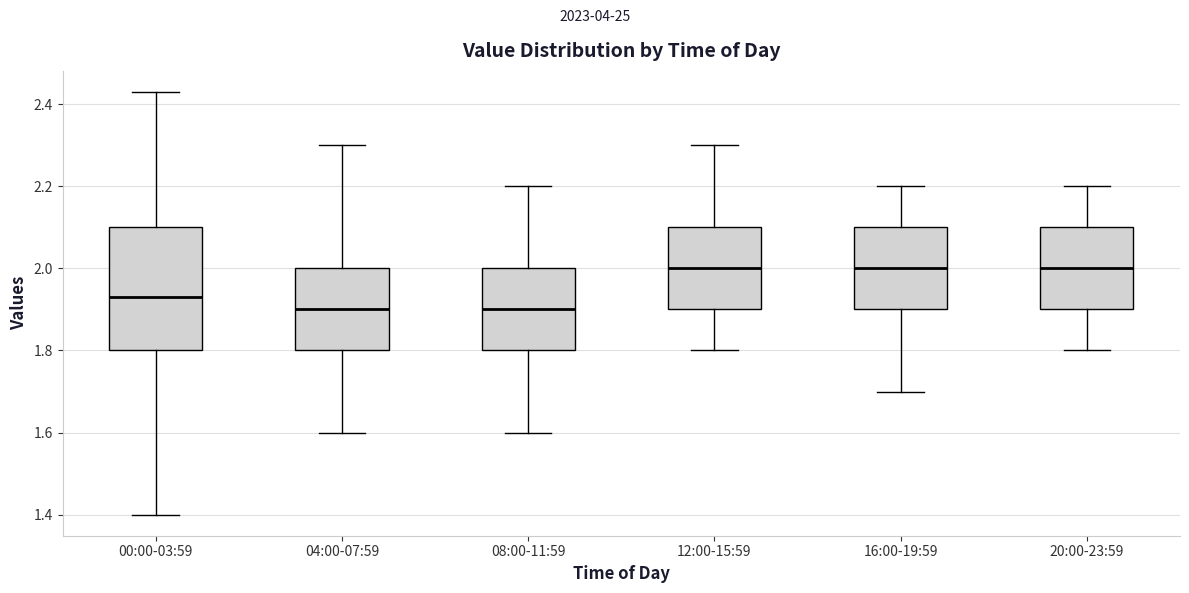

Reading left to right, read every box against the y-axis: the position of its median line, the range the box covers, and the ends of its whiskers. The values are not printed on the chart, so give them approximately, as read against the axis.

00:00-03:59: median 1.94, box 1.80 to 2.10, whiskers 1.40 to 2.44
04:00-07:59: median 1.90, box 1.80 to 2.00, whiskers 1.60 to 2.30
08:00-11:59: median 1.90, box 1.80 to 2.00, whiskers 1.60 to 2.20
12:00-15:59: median 2.00, box 1.90 to 2.10, whiskers 1.80 to 2.30
16:00-19:59: median 2.00, box 1.90 to 2.10, whiskers 1.70 to 2.20
20:00-23:59: median 2.00, box 1.90 to 2.10, whiskers 1.80 to 2.20